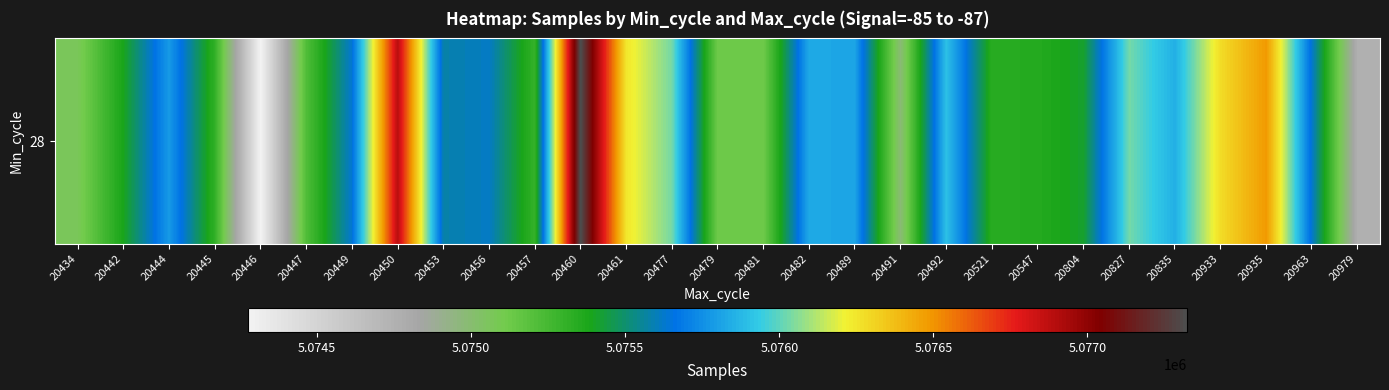

Rank the categories by value from highest to lowest.

20460, 20450, 20935, 20933, 20461, 20827, 20477, 20492, 20835, 20482, 20489, 20444, 20449, 20963, 20456, 20453, 20804, 20442, 20547, 20521, 20445, 20457, 20447, 20479, 20481, 20434, 20491, 20979, 20446